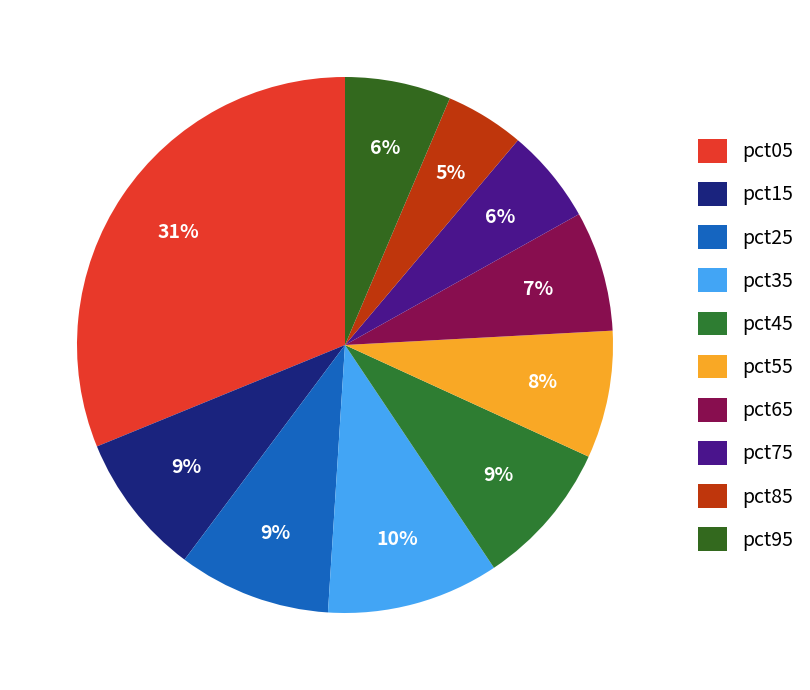

How much of the chart is everything except pct05?

68.8%